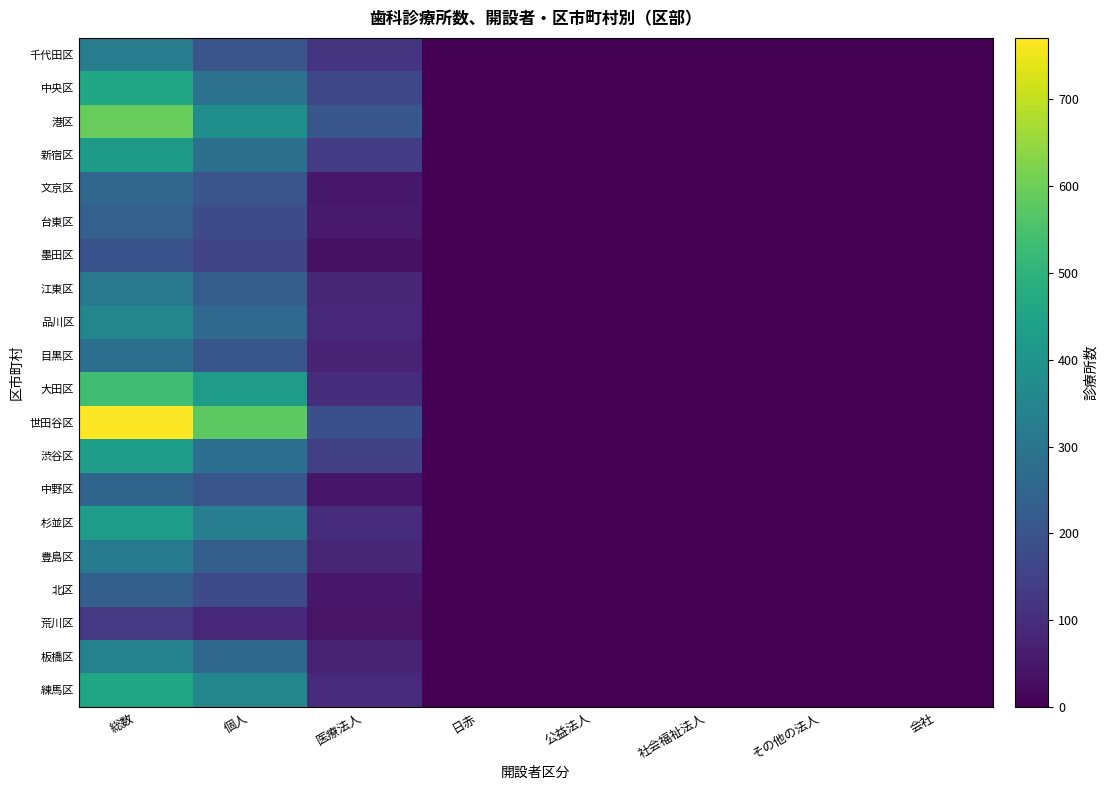

How many categories are shown in the chart?

8